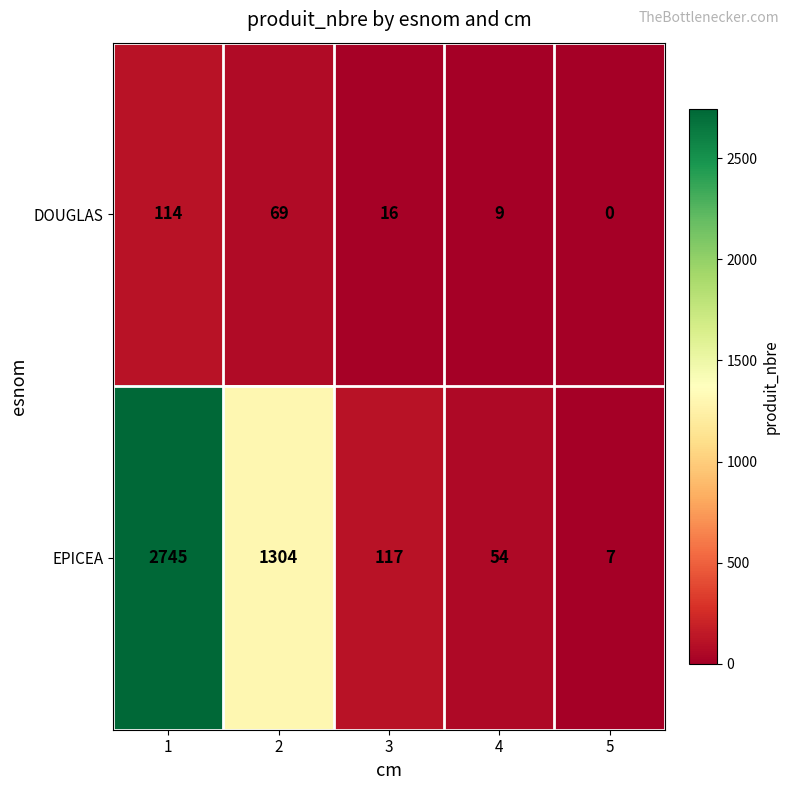

Is the value of EPICEA at 3 greater than the value of DOUGLAS at 2?

Yes